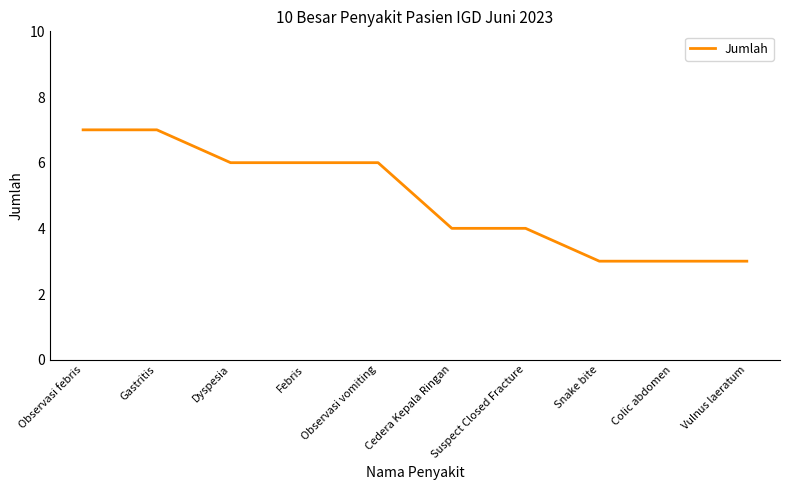

How many values are between 3 and 6?

8